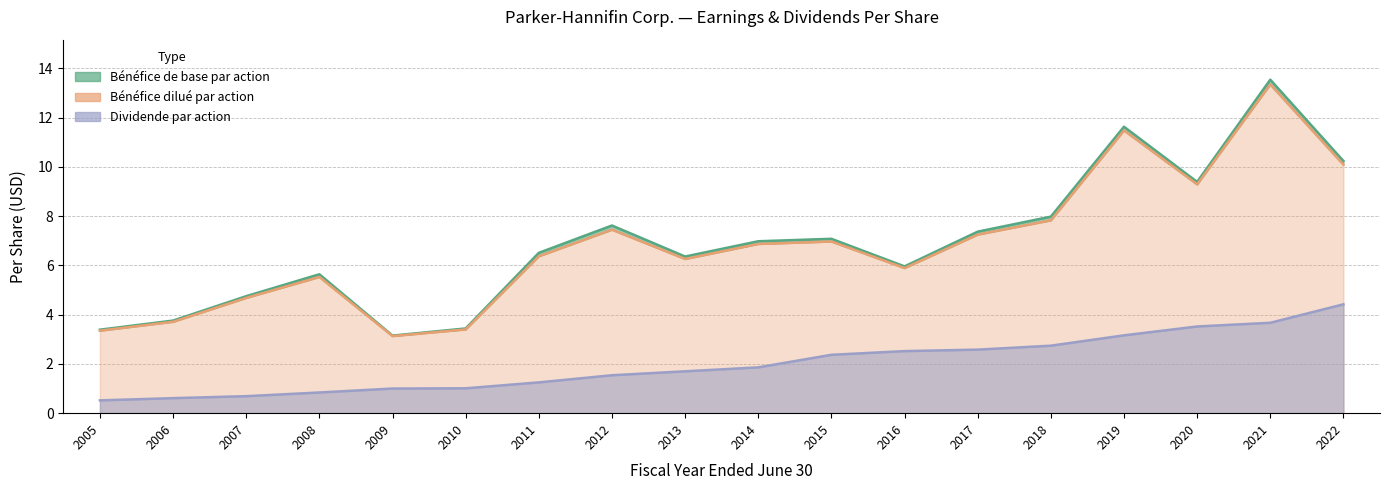

The value of Bénéfice dilué par action at 2005 is 0.8. True or false?

False